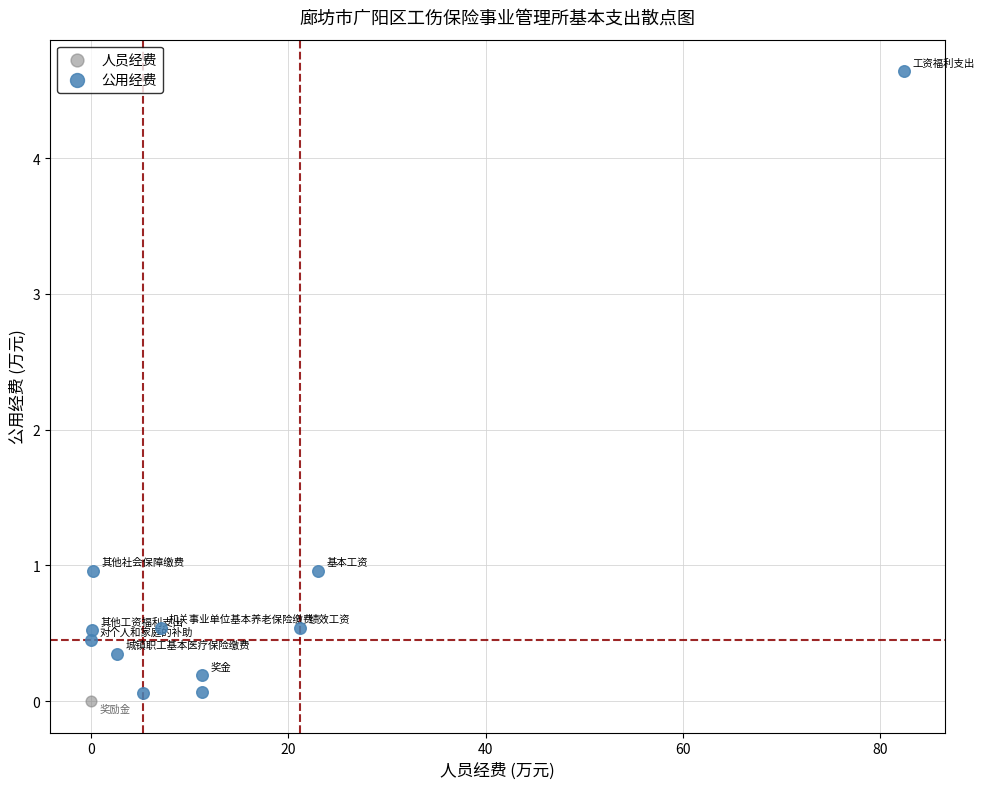

What are all the series names shown in the legend?

人员经费, 公用经费